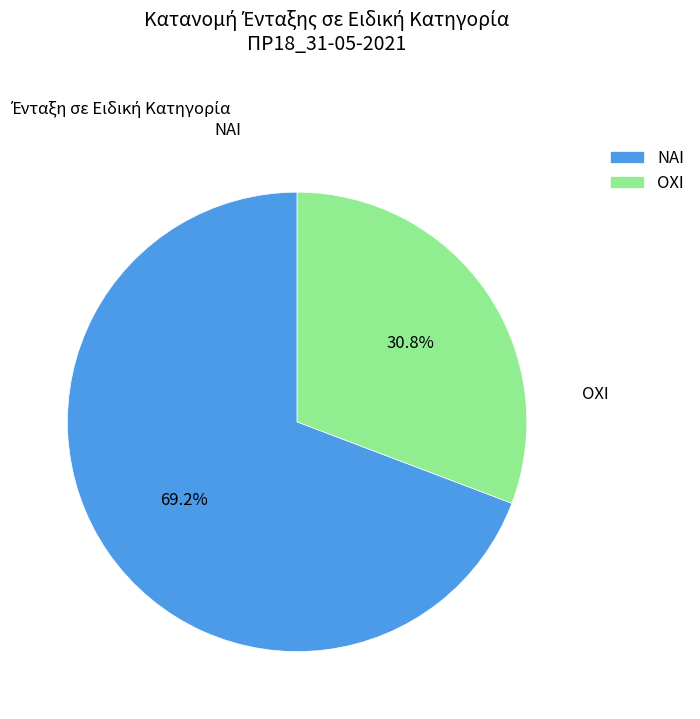

Which slice is the largest?

ΝΑΙ